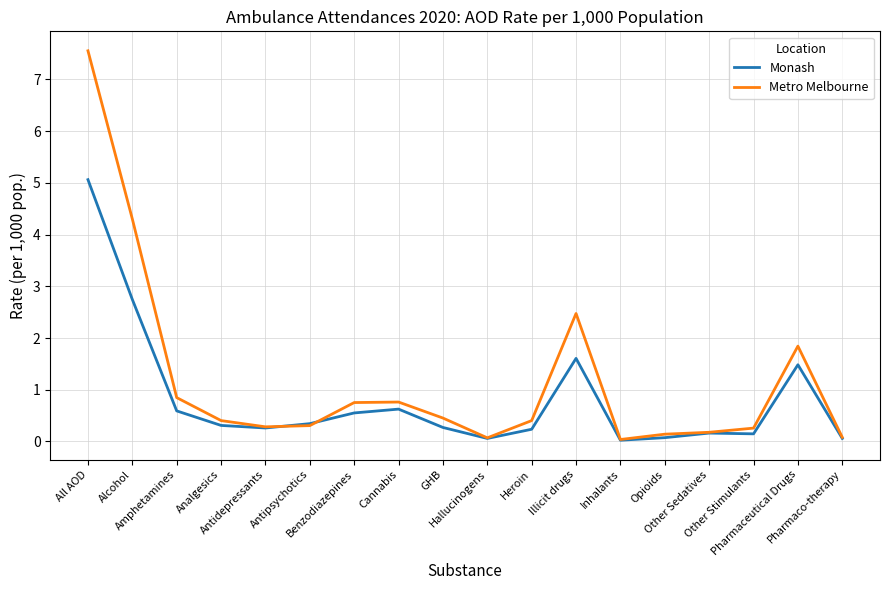

What are all the series names shown in the legend?

Monash, Metro Melbourne